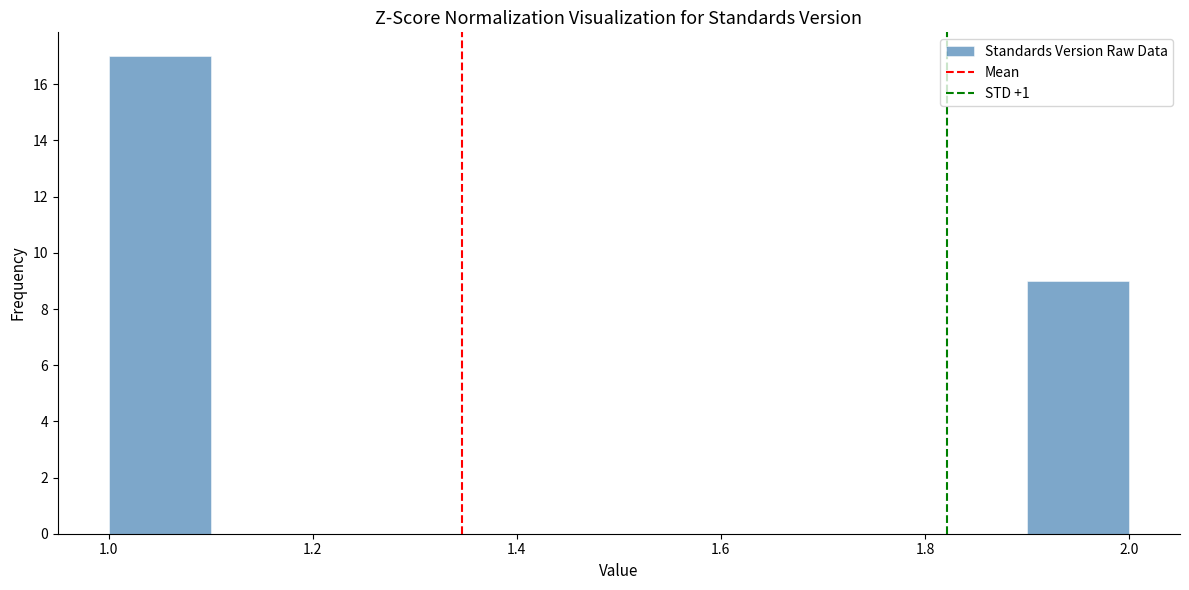

Over which range of the x-axis is the bar tallest?

1.0 to 1.1